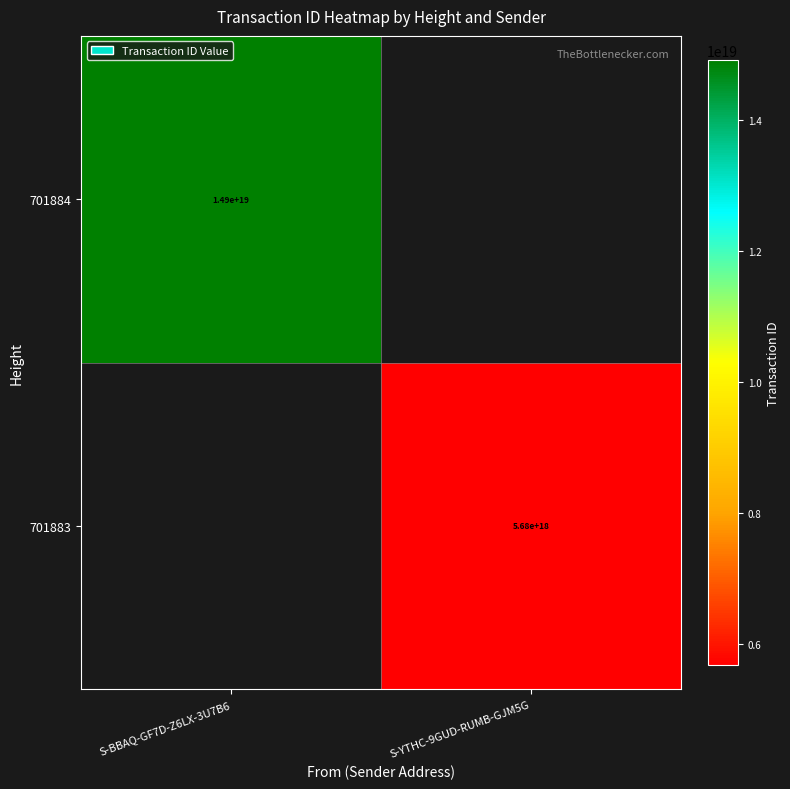

Is the value of 701883 at S-YTHC-9GUD-RUMB-GJM5G greater than the value of 701884 at S-BBAQ-GF7D-Z6LX-3U7B6?

No